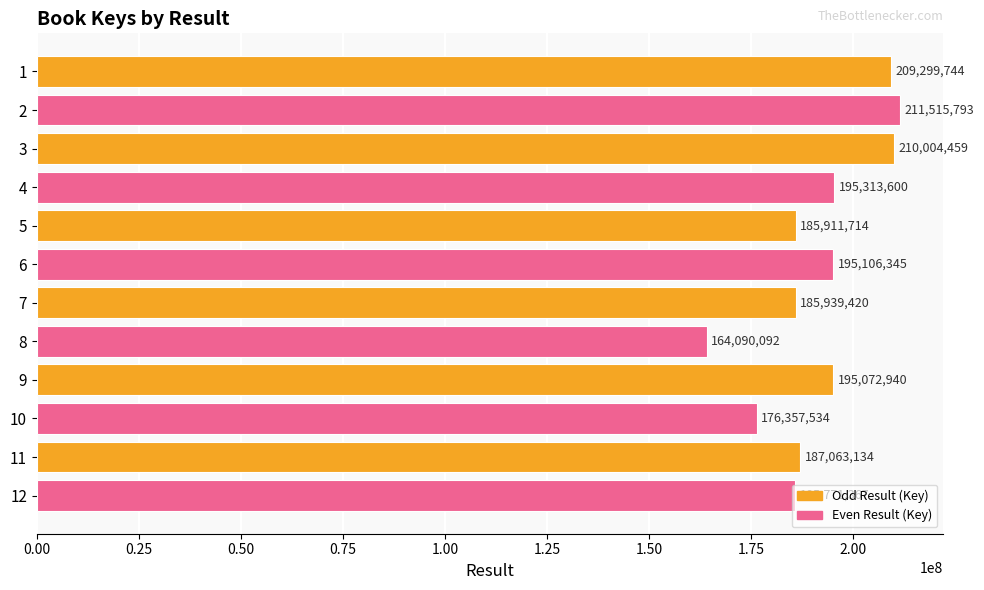

Are the bars horizontal?

Yes